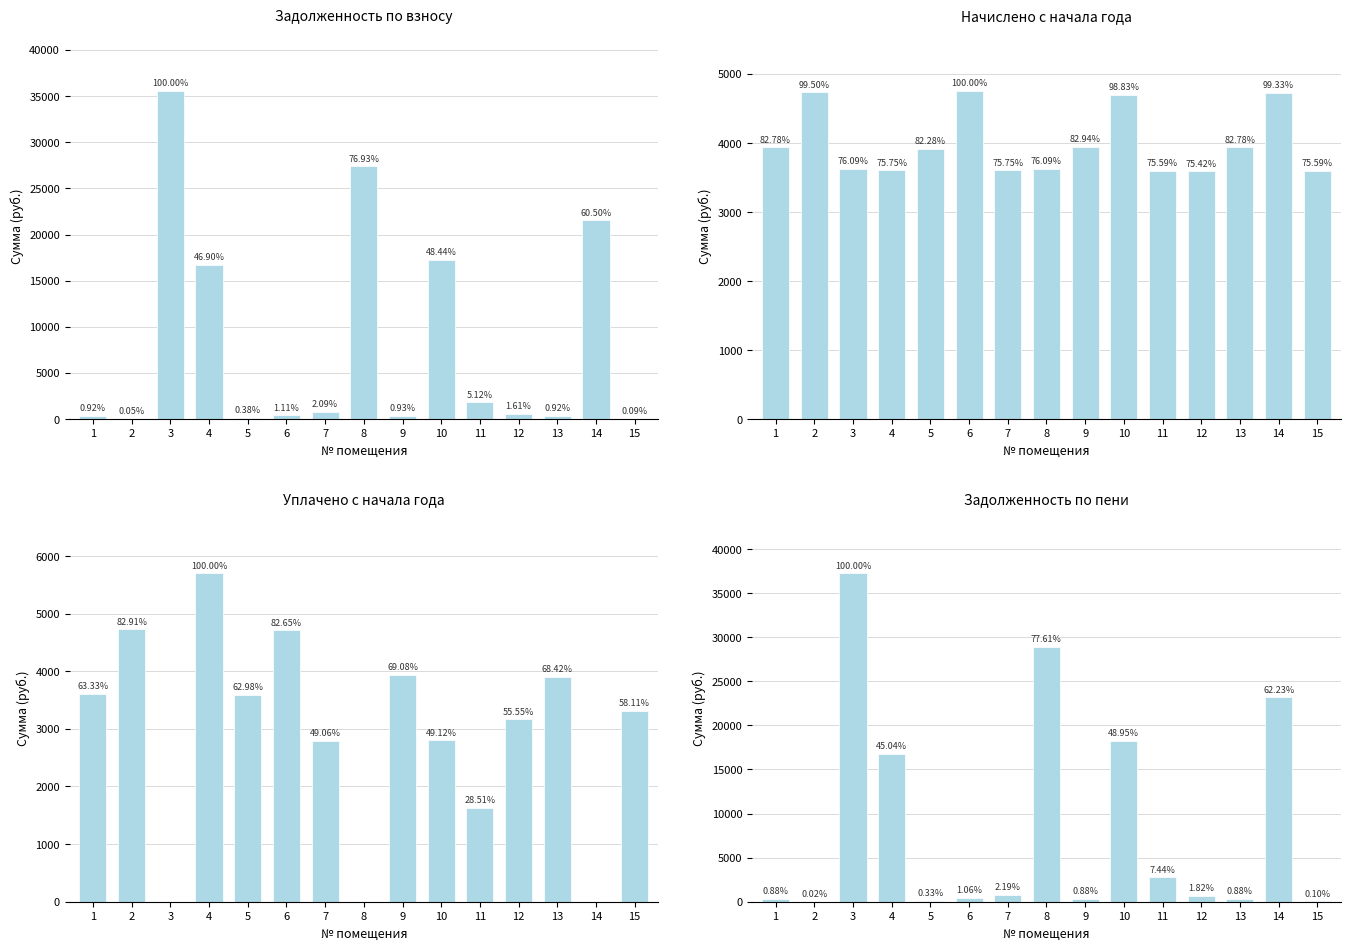

List the labels in order of Задолженность по пени (col_6) value, largest first.

3, 8, 14, 10, 4, 11, 7, 12, 6, 9, 1, 13, 5, 15, 2